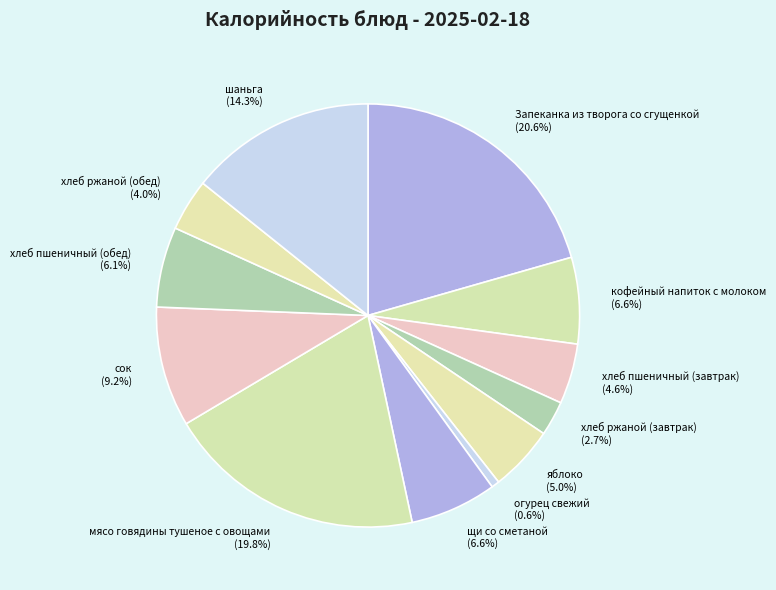

Which slice is the largest?

Запеканка из творога со сгущенкой